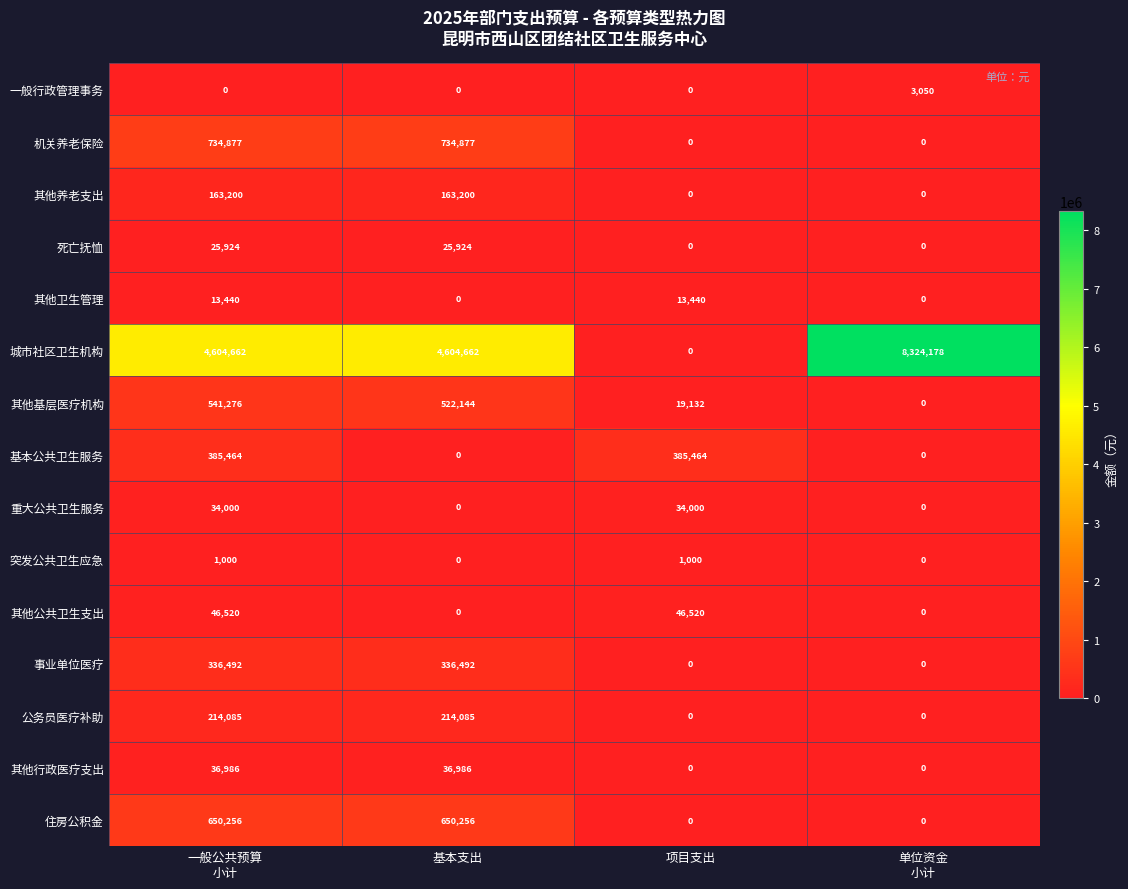

At how many categories does at least one series exceed 169360?

4